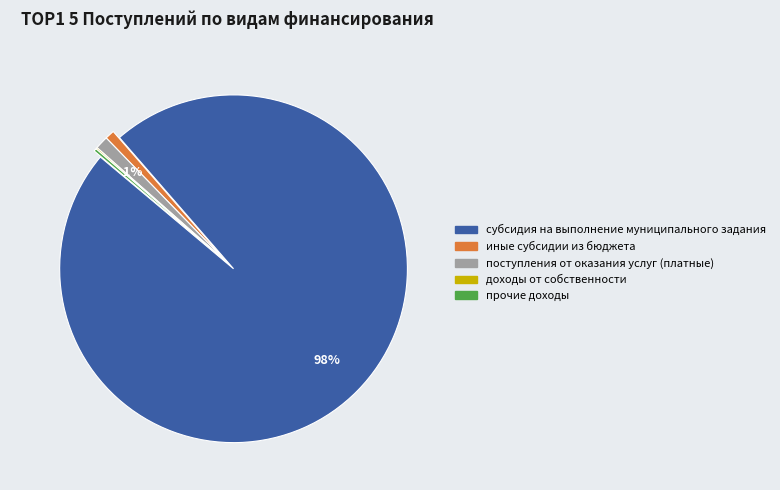

The субсидия на выполнение муниципального задания slice represents 98% of the pie. True or false?

True